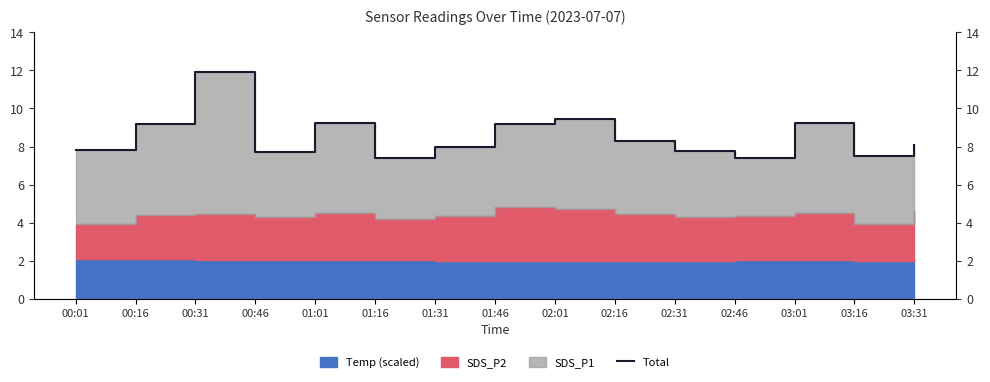

What is the sum of all values?

128.1